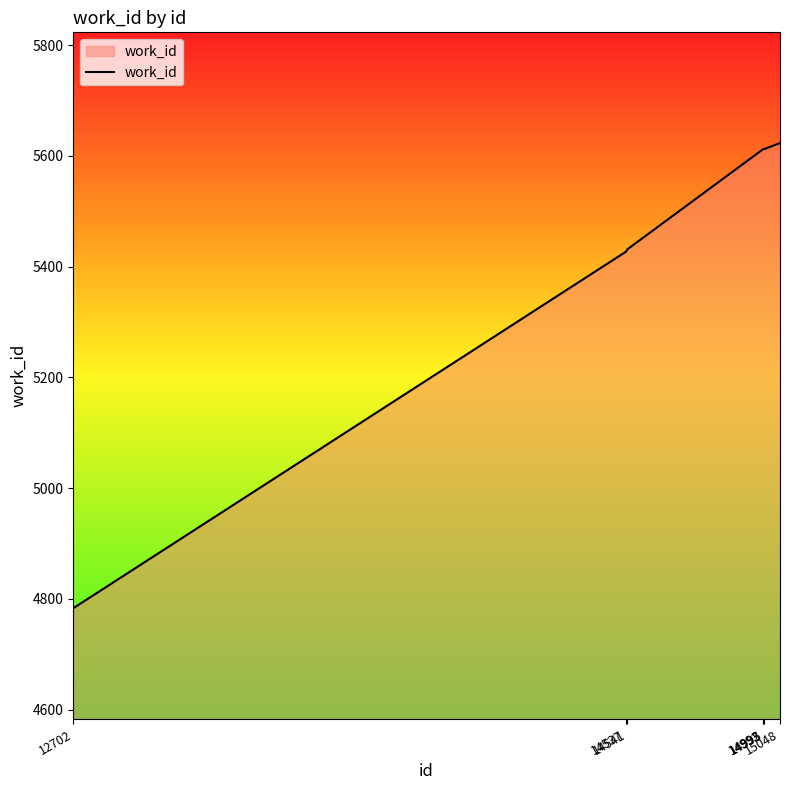

Is it true that the value at 14995 is 1700?

False